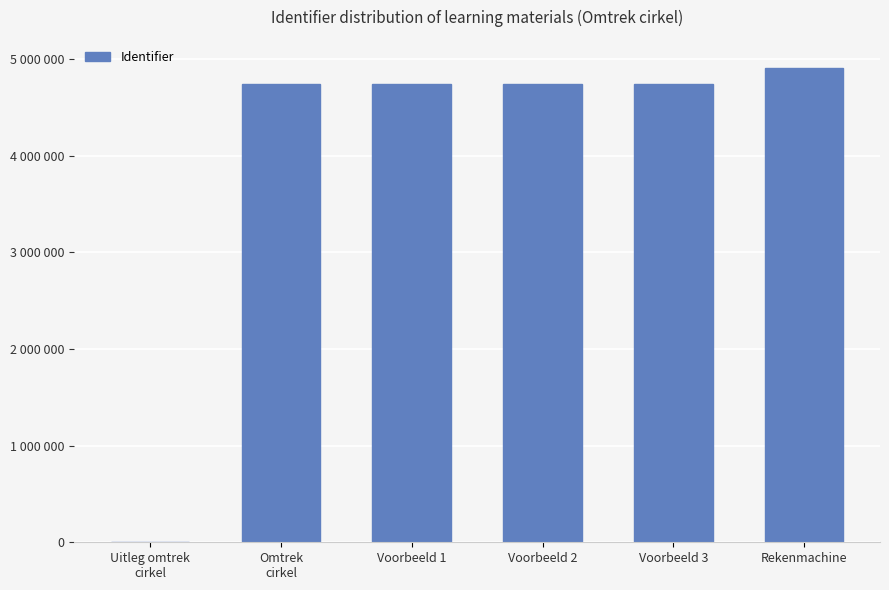

What position from the right is Rekenmachine?

1